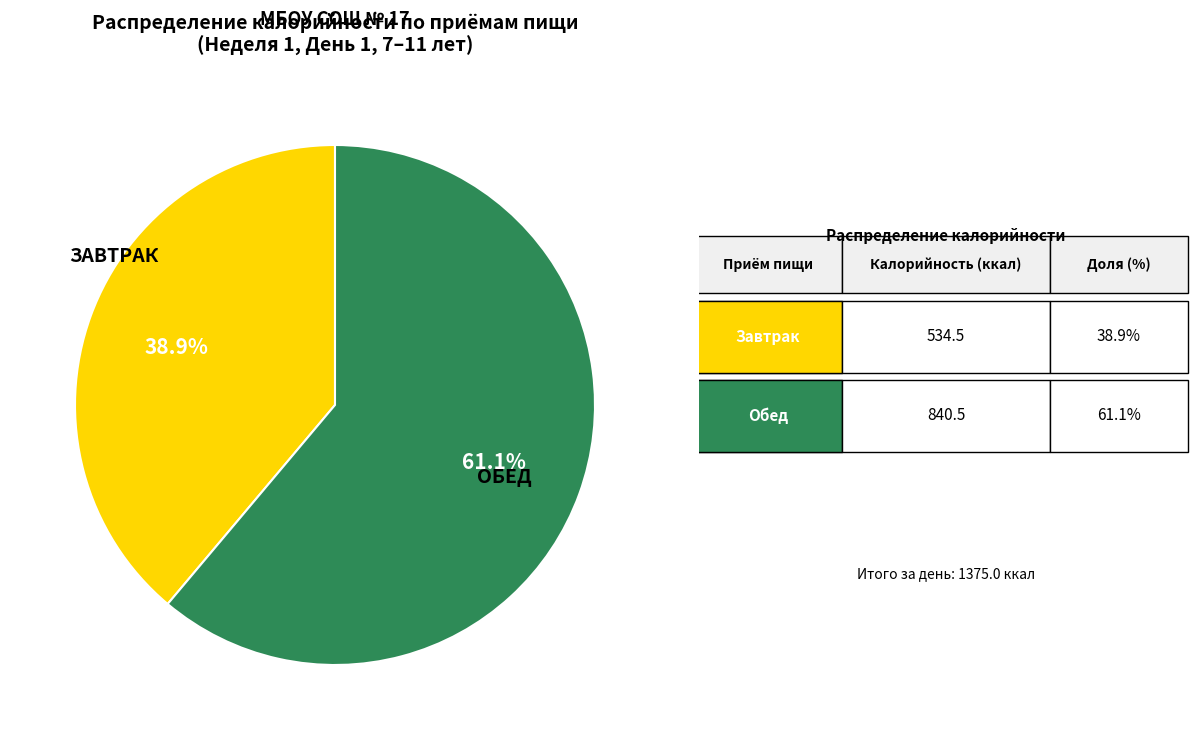

Rank the categories by value from highest to lowest.

ОБЕД, ЗАВТРАК